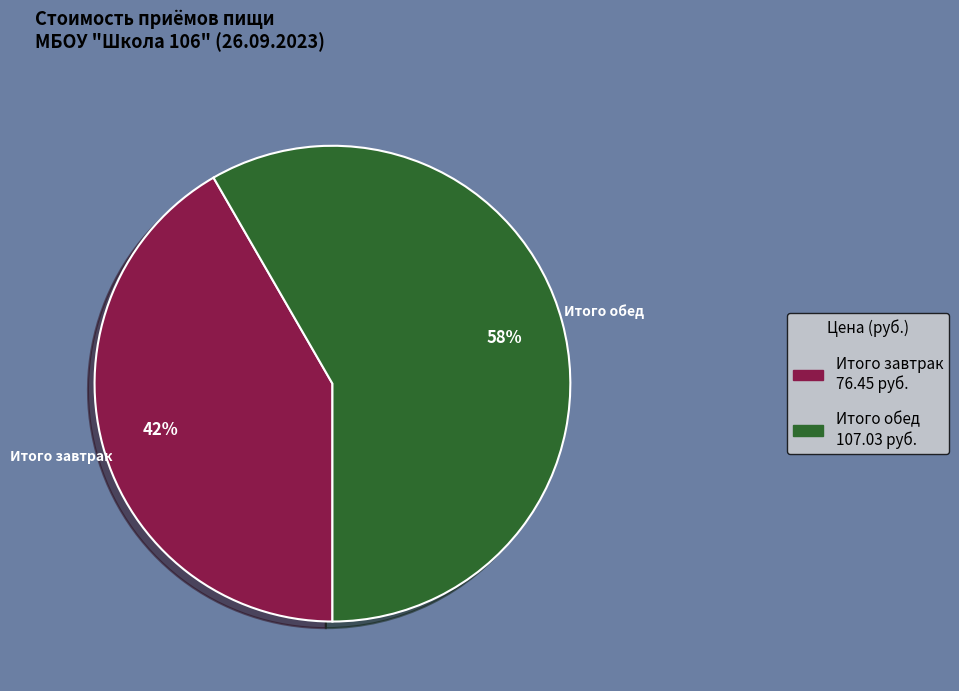

The Итого завтрак slice represents 27% of the pie. True or false?

False